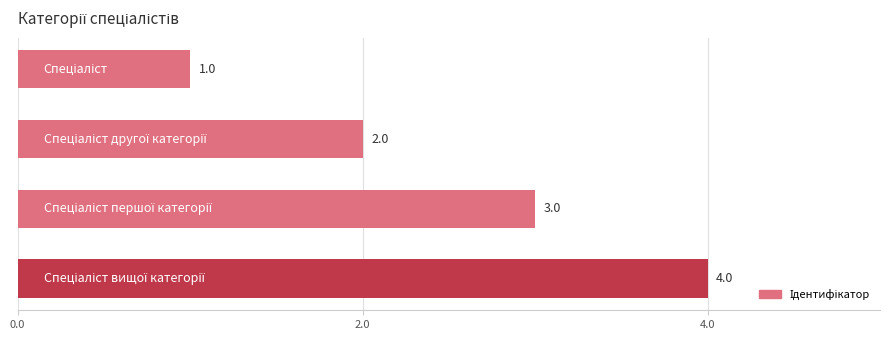

What is the value of the 4th bar from the top?

4